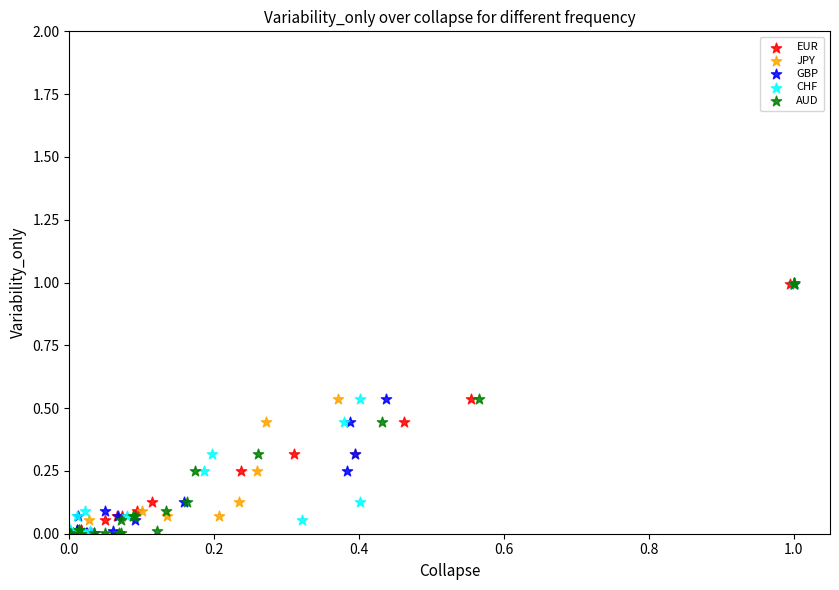

What are all the series names shown in the legend?

EUR, JPY, GBP, CHF, AUD